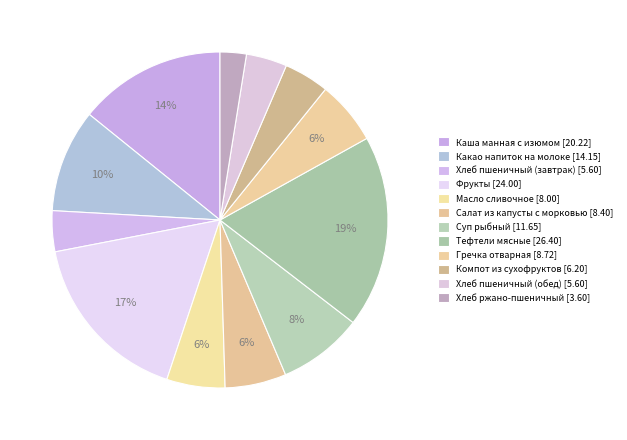

Count the number of slices in the pie.

12